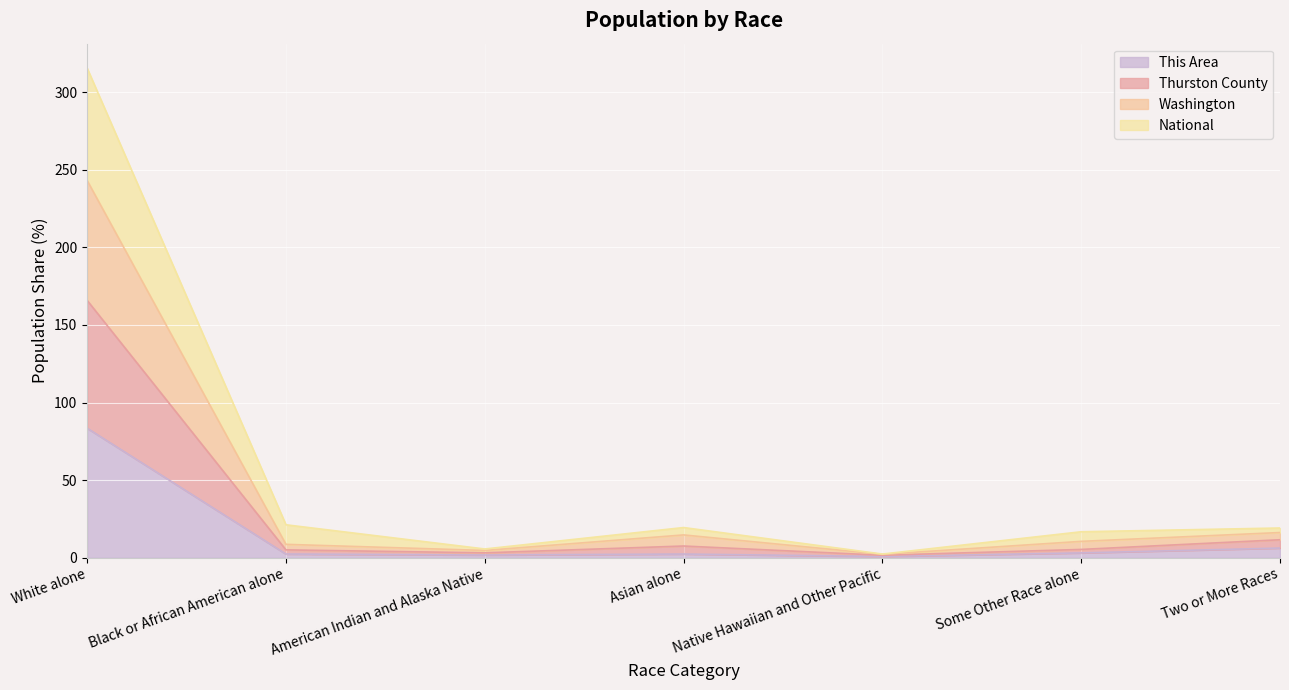

At which label does This Area reach its peak?

White alone